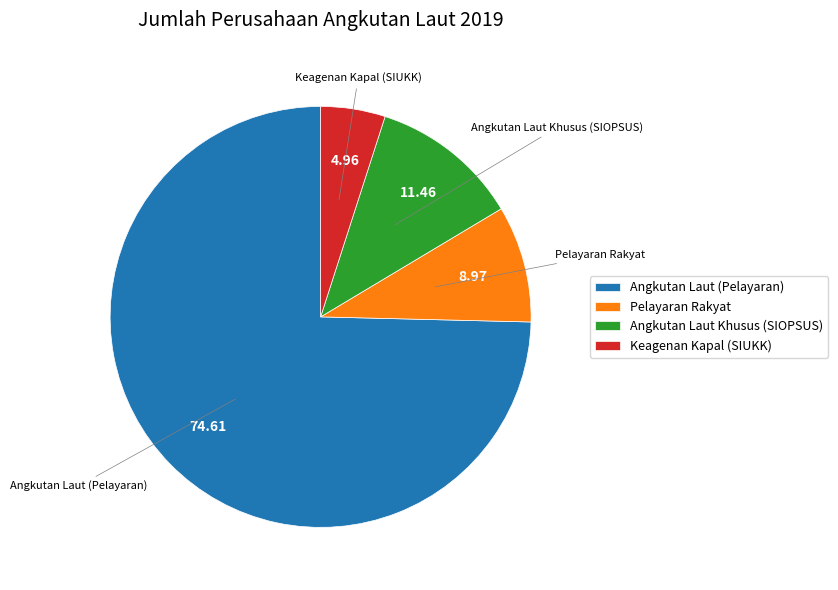

Does any single category account for the majority?

Yes